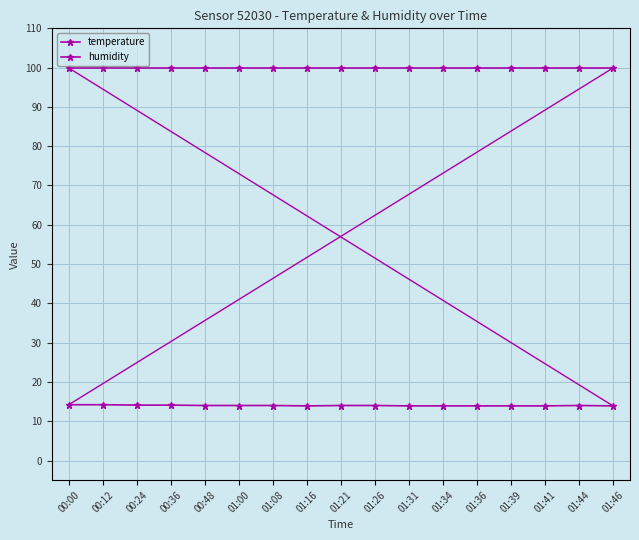

How many series are shown in this chart?

2